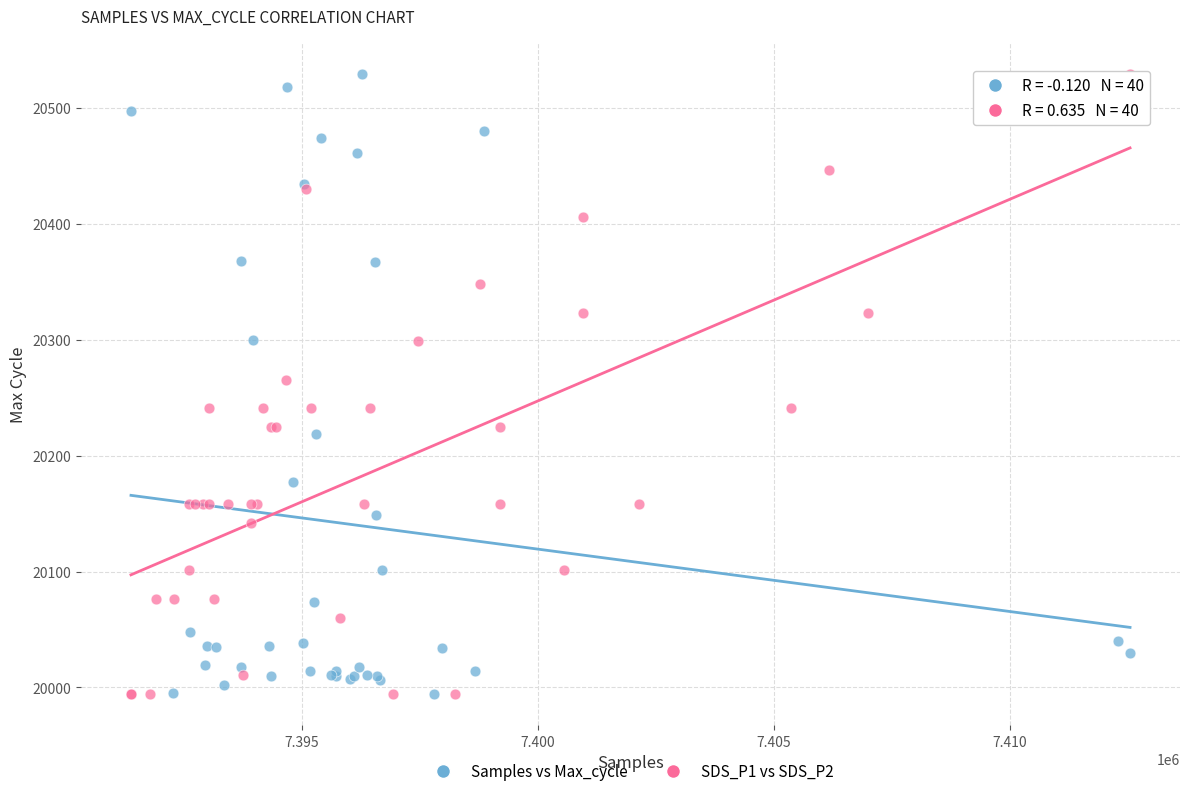

What are all the series names shown in the legend?

Samples vs Max_cycle, SDS_P1 vs SDS_P2